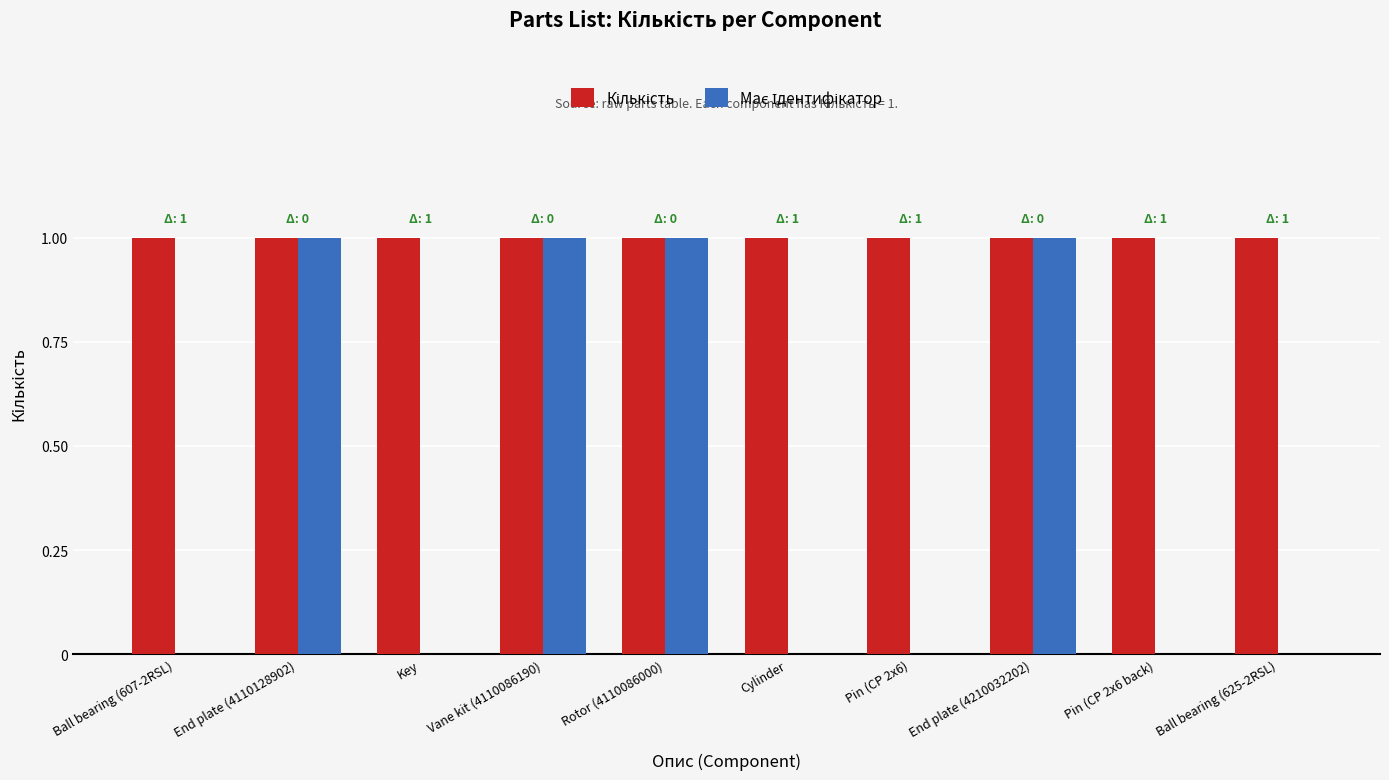

How many groups of bars are there?

10